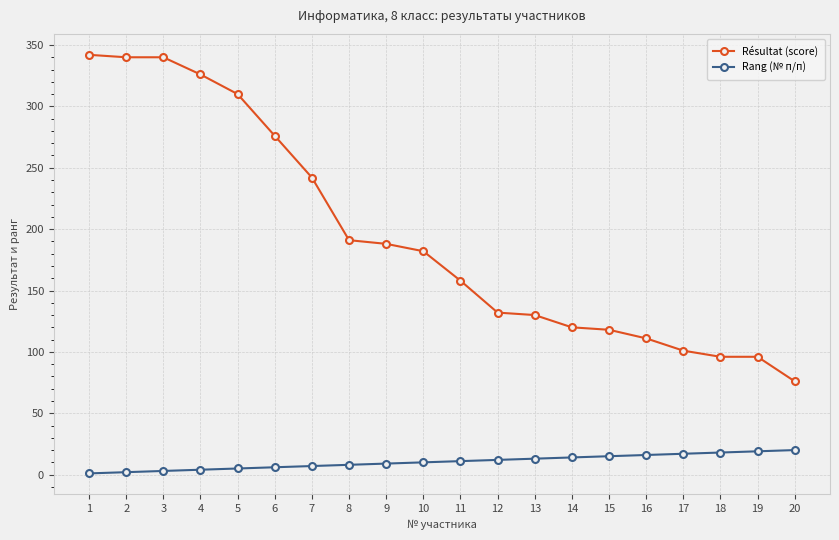

True or false: Rang (№ п/п) and Résultat (score) cross at least once.

False